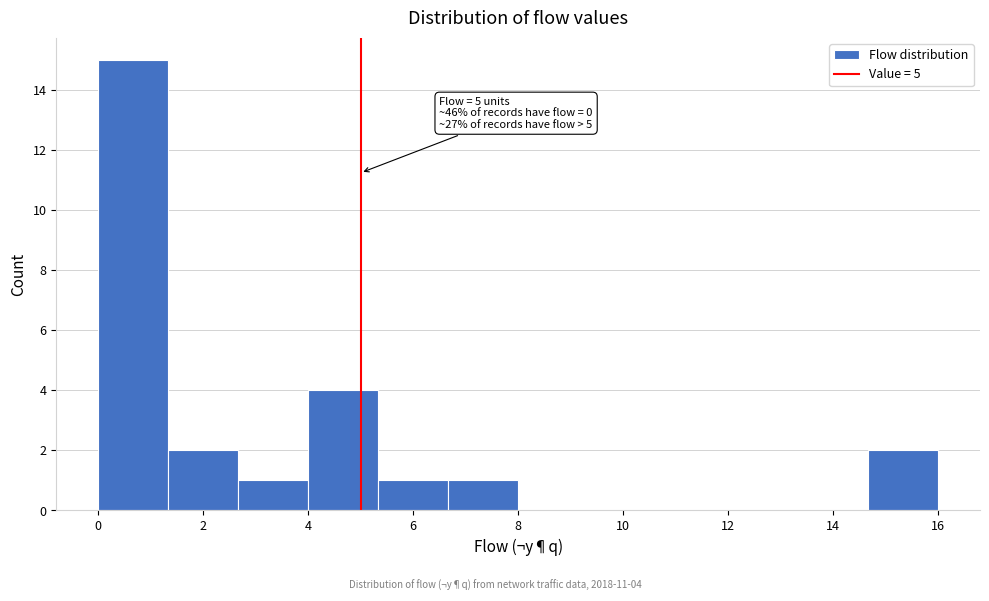

Over which range of the x-axis is the bar tallest?

0.0 to 1.4